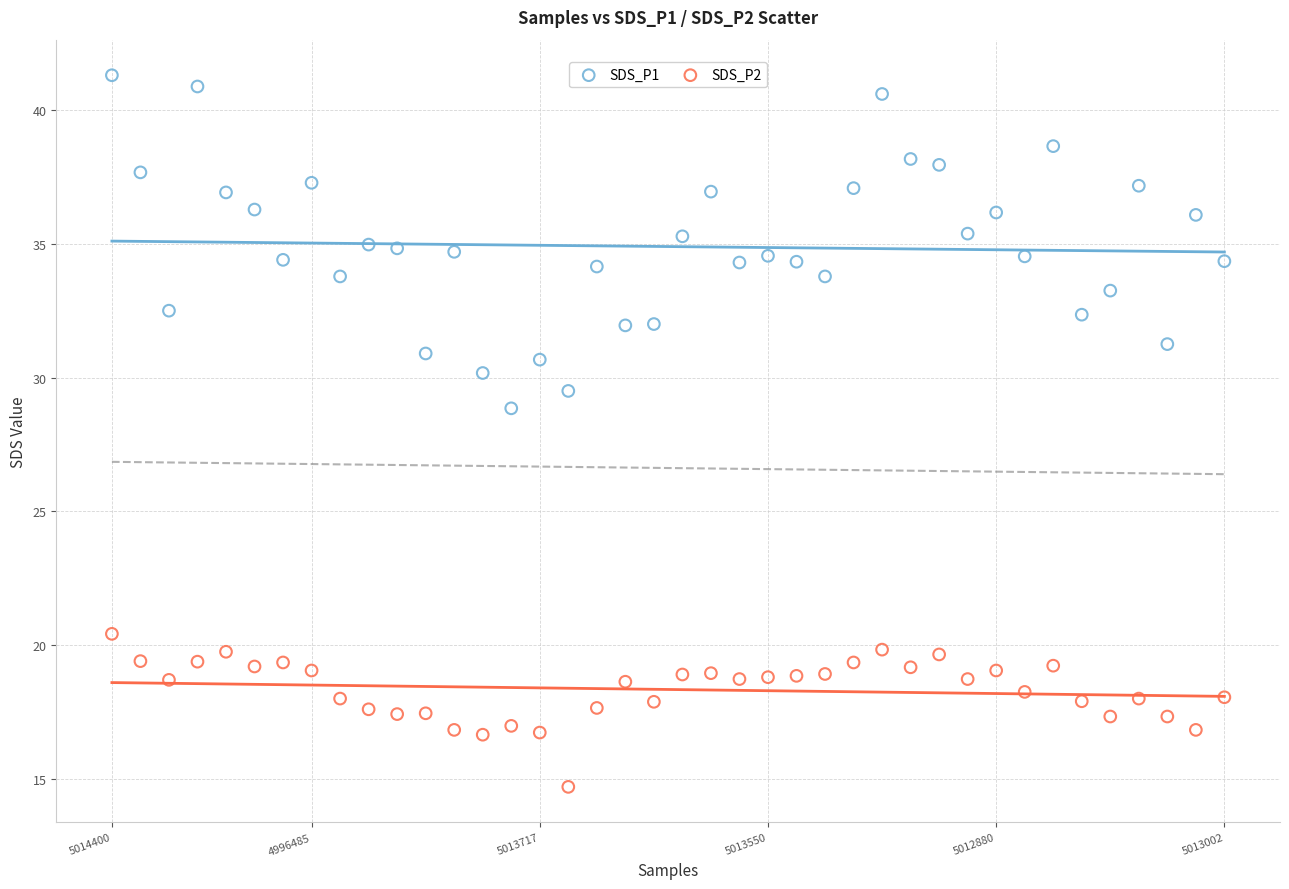

Which series reaches the maximum Y coordinate?

SDS_P1